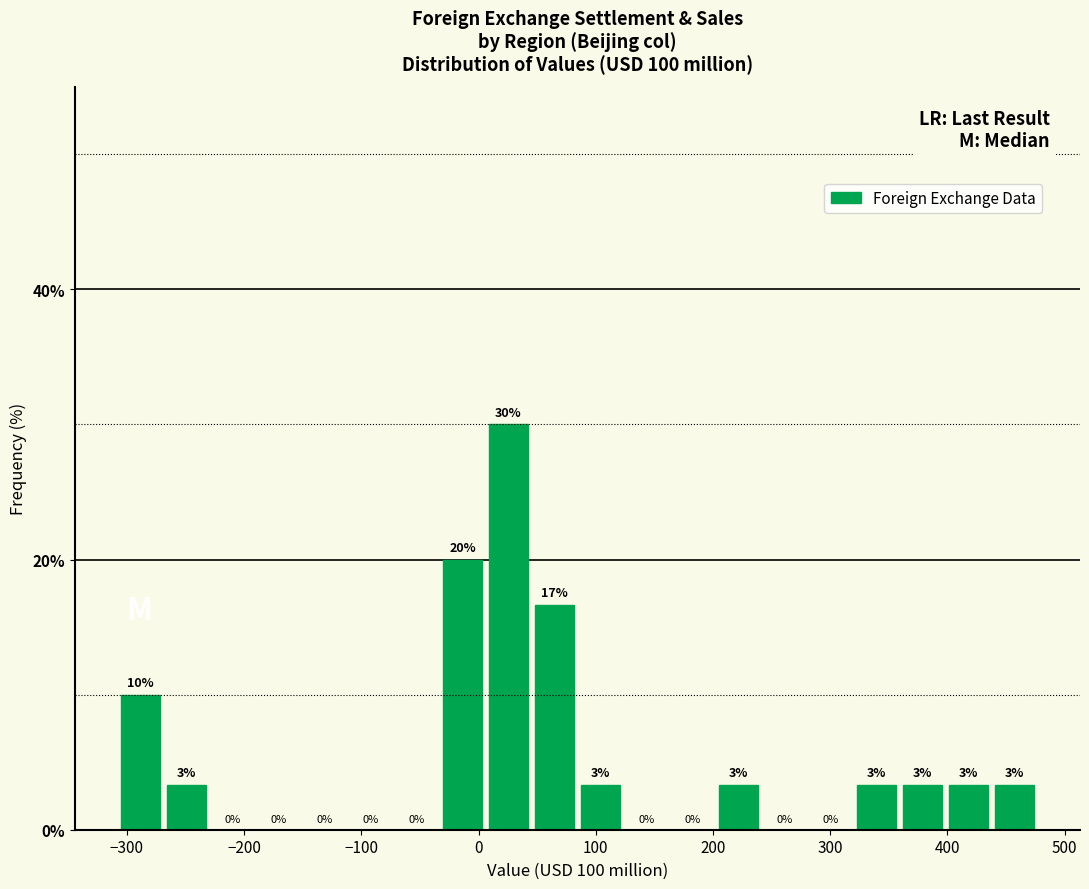

Read against the x-axis, roughly where is the centre of the tallest bar?

30